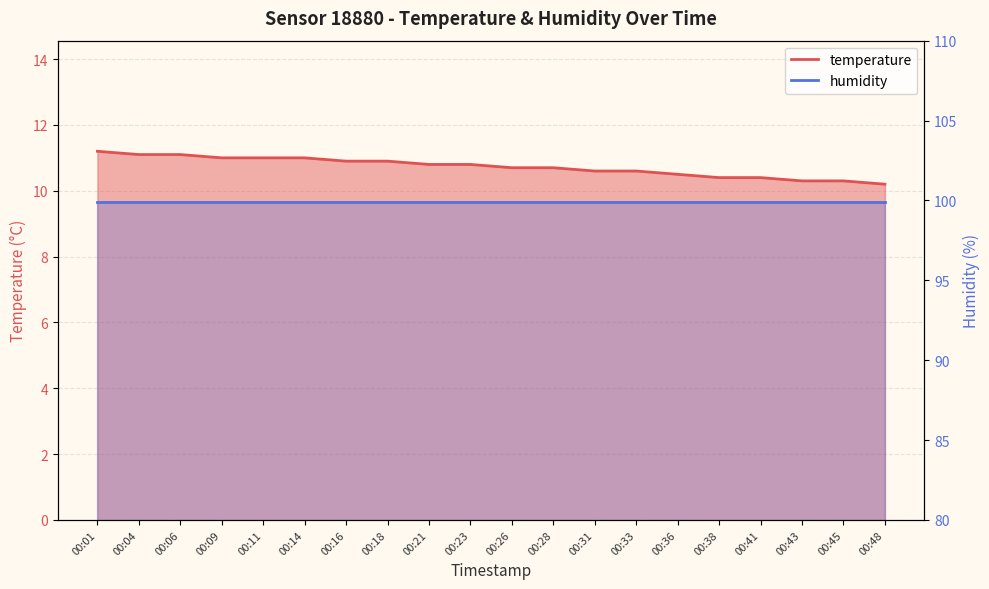

Read the value at 00:16.

10.9